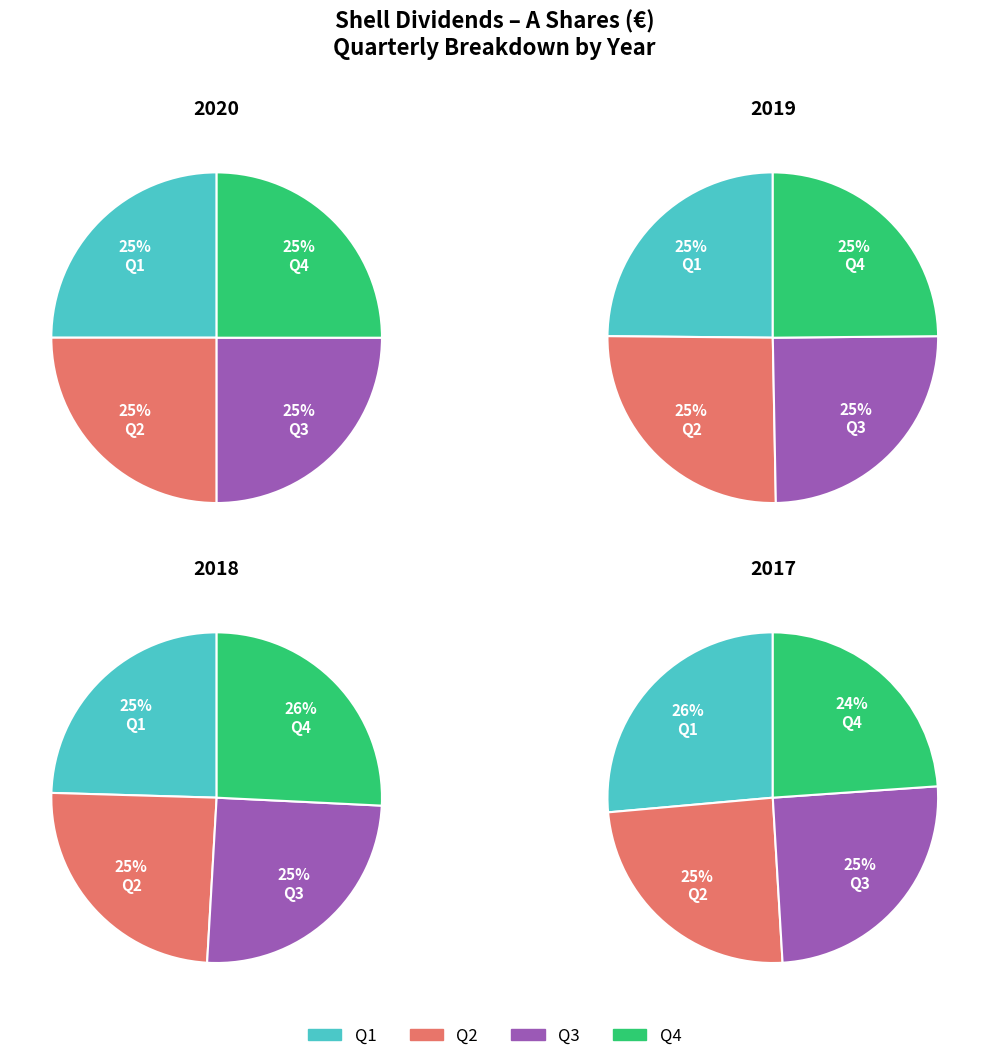

How many slices are in this pie chart?

4